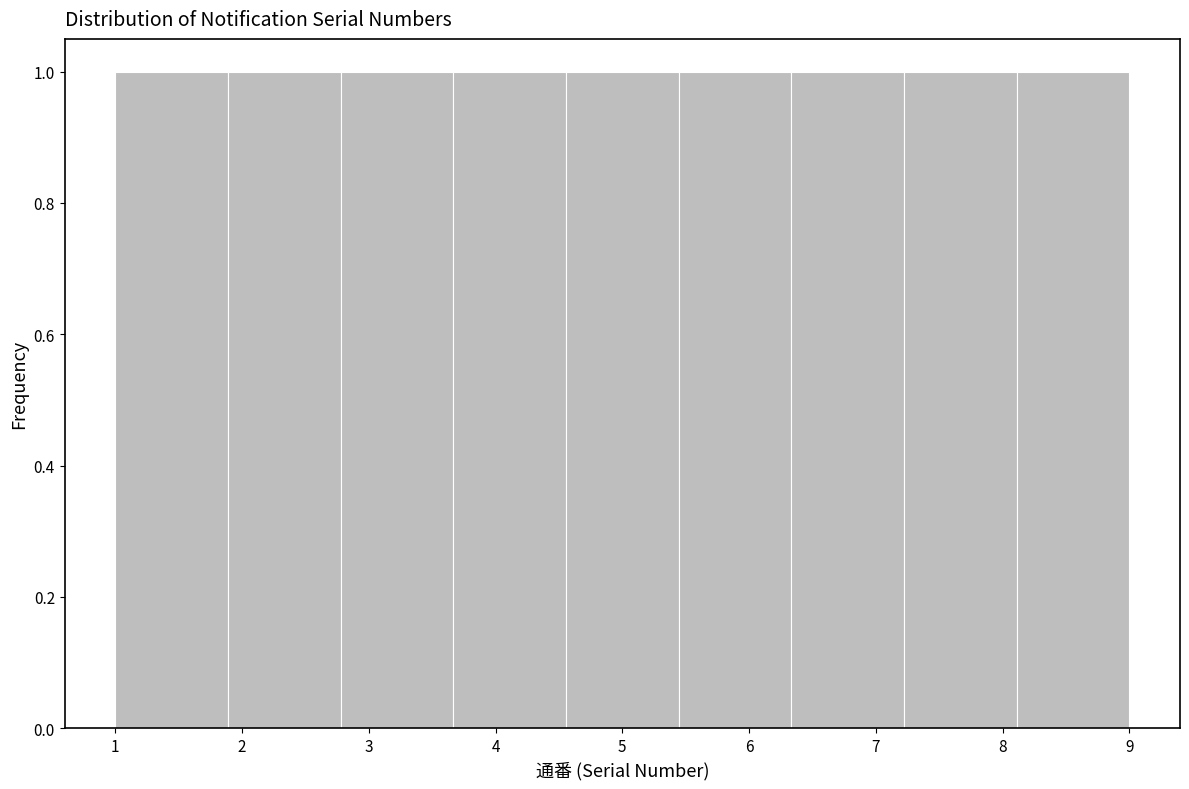

How tall is the bar that spans 2.8 to 3.7 on the x-axis? Neither the bar edges nor the heights are printed on the chart, so give them approximately, as read against the axes.

1